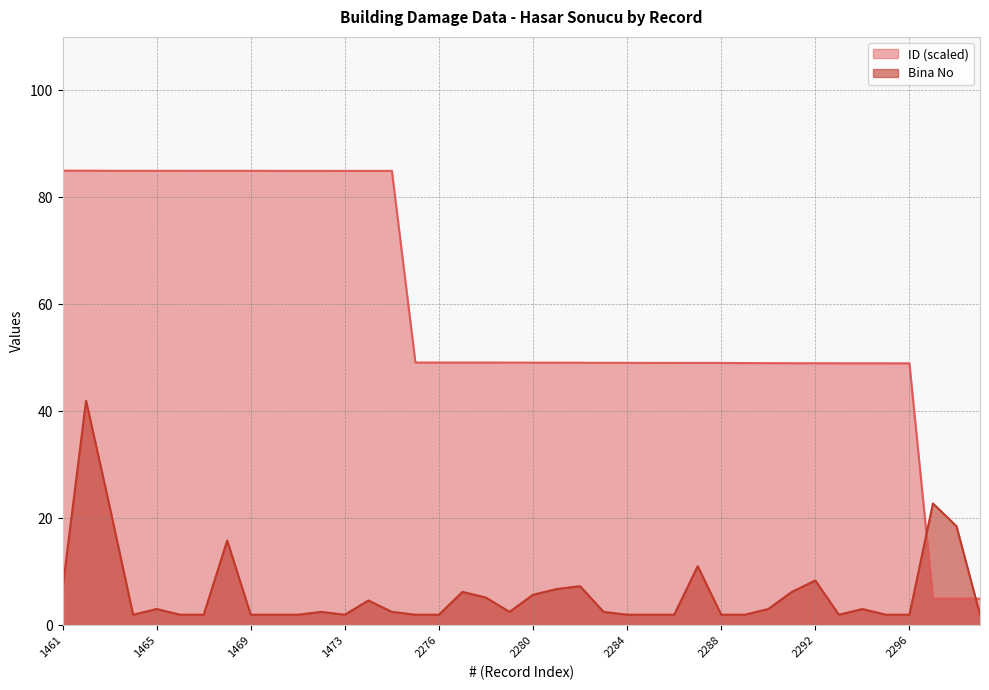

What are all the series names shown in the legend?

ID (scaled), Bina No